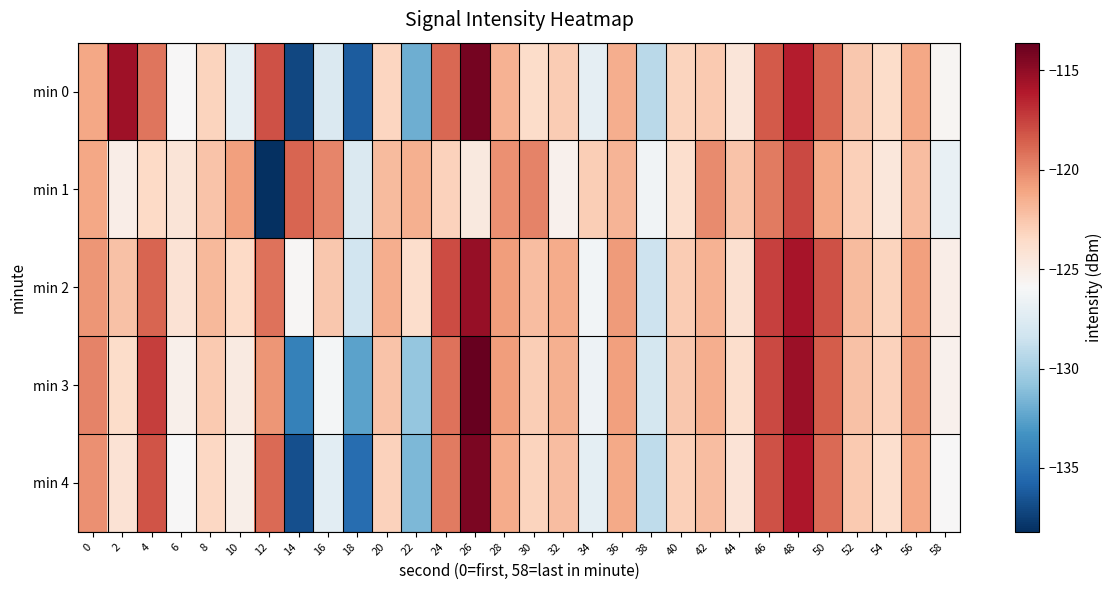

Reading left to right, list all the values displayed in this chart.

min 0: 0=-121.1	2=-115.5	4=-119.3	6=-125.9	8=-123.2	10=-127.0	12=-118.1	14=-137.1	16=-127.7	18=-136.1	20=-123.3	22=-131.9	24=-118.8	26=-114.2	28=-121.6	30=-123.6	32=-122.8	34=-127.0	36=-121.4	38=-129.2	40=-123.2	42=-122.7	44=-124.4	46=-118.4	48=-116.2	50=-118.7	52=-122.6	54=-123.6	56=-121.2	58=-125.7
min 1: 0=-121.2	2=-125.1	4=-123.5	6=-124.3	8=-122.4	10=-120.9	12=-138.2	14=-118.8	16=-119.9	18=-127.7	20=-122.0	22=-121.5	24=-123.1	26=-124.7	28=-120.3	30=-119.8	32=-125.4	34=-122.9	36=-121.7	38=-126.3	40=-123.8	42=-120.1	44=-122.4	46=-119.5	48=-117.8	50=-121.2	52=-123.0	54=-124.5	56=-122.1	58=-126.8
min 2: 0=-120.5	2=-122.3	4=-118.7	6=-124.1	8=-121.9	10=-123.5	12=-119.2	14=-125.8	16=-122.6	18=-128.3	20=-121.4	22=-123.7	24=-117.9	26=-115.2	28=-120.8	30=-122.1	32=-121.3	34=-126.2	36=-120.7	38=-128.5	40=-122.8	42=-121.6	44=-123.9	46=-117.5	48=-115.8	50=-118.1	52=-122.0	54=-123.2	56=-120.9	58=-125.1
min 3: 0=-119.8	2=-123.6	4=-117.4	6=-125.3	8=-122.7	10=-124.8	12=-120.5	14=-134.2	16=-126.1	18=-132.5	20=-122.4	22=-130.7	24=-119.2	26=-113.6	28=-120.8	30=-122.9	32=-121.5	34=-126.5	36=-120.9	38=-128.1	40=-122.6	42=-121.4	44=-123.7	46=-117.8	48=-115.4	50=-118.5	52=-122.3	54=-123.1	56=-120.7	58=-125.4
min 4: 0=-120.3	2=-124.1	4=-118.2	6=-125.9	8=-123.4	10=-125.2	12=-118.9	14=-136.7	16=-127.2	18=-135.3	20=-123.1	22=-131.4	24=-119.5	26=-114.3	28=-121.3	30=-123.2	32=-122.1	34=-127.1	36=-121.2	38=-129.0	40=-123.0	42=-122.1	44=-124.2	46=-118.1	48=-116.0	50=-118.9	52=-122.7	54=-123.8	56=-121.1	58=-125.9